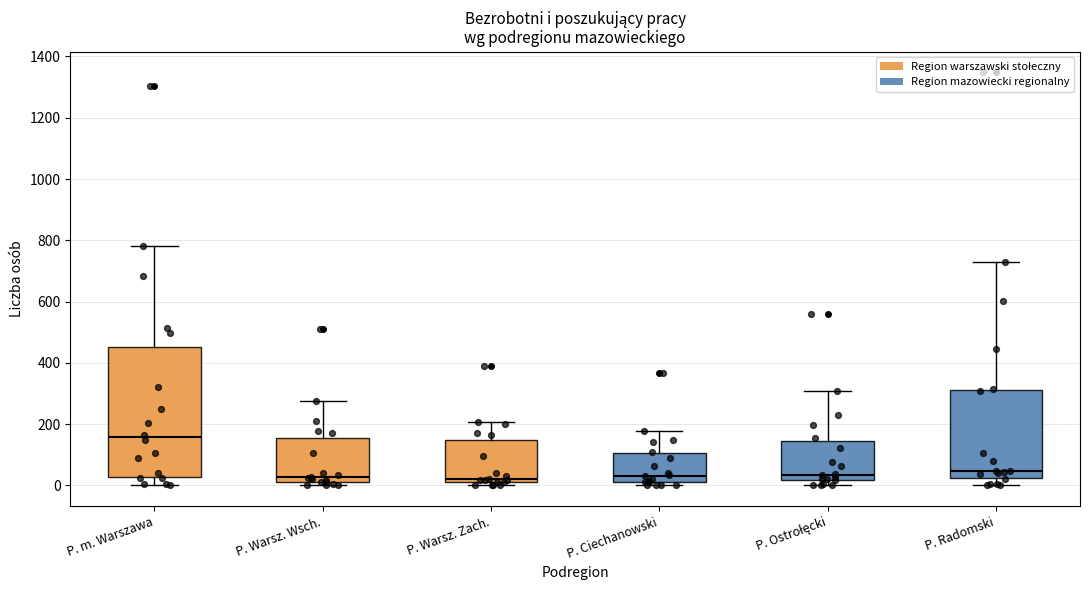

Where is the lower edge of the box for P. Ostrołęcki on the y-axis? The values are not printed on the chart, so give them approximately, as read against the axis.

20